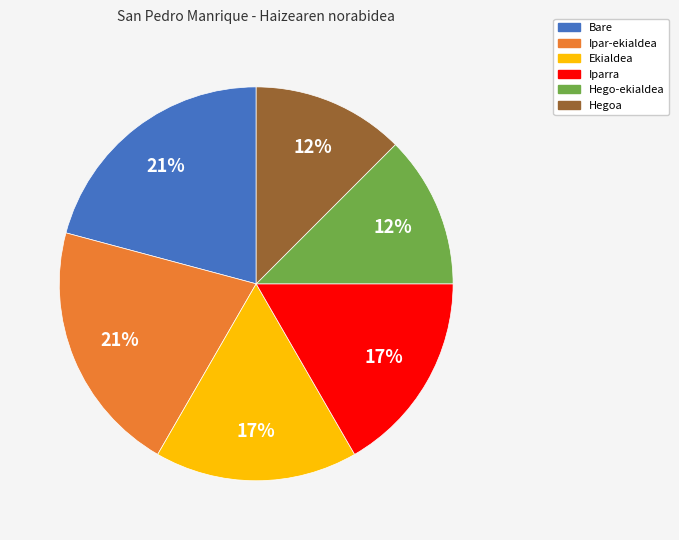

True or false: Ipar-ekialdea accounts for 21% of the total.

True